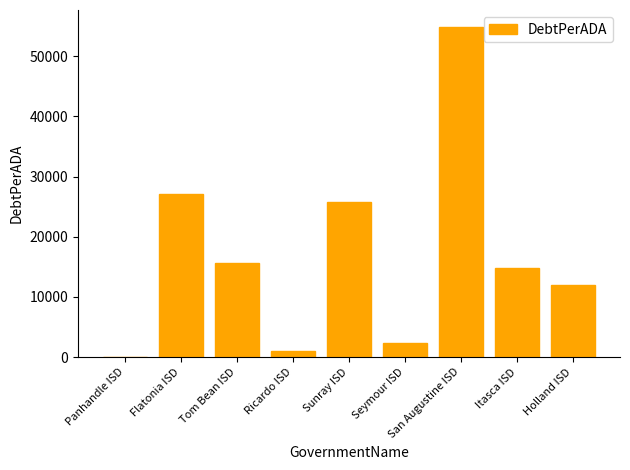

What is the maximum value shown in the chart?

54945.2